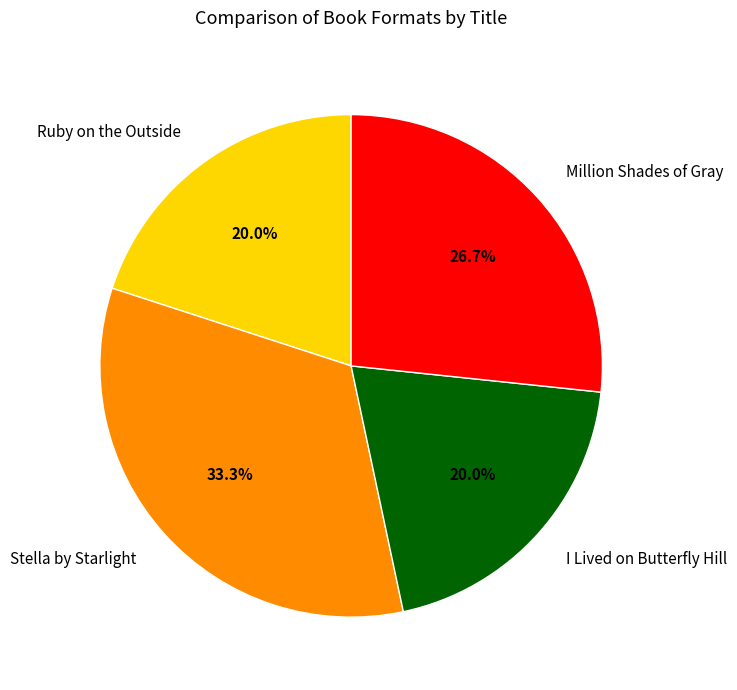

What percentage is the Ruby on the Outside slice, to the nearest percent?

20%